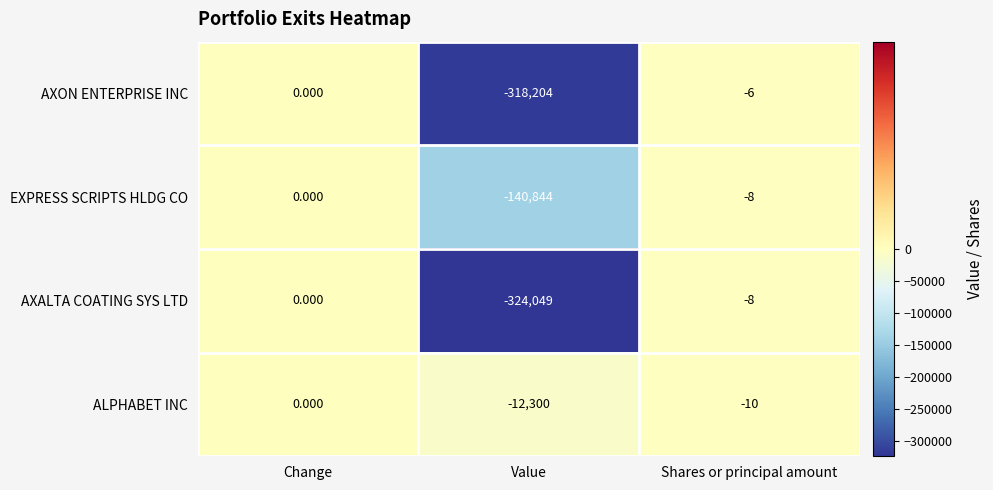

Which series has the widest spread of values?

AXALTA COATING SYS LTD